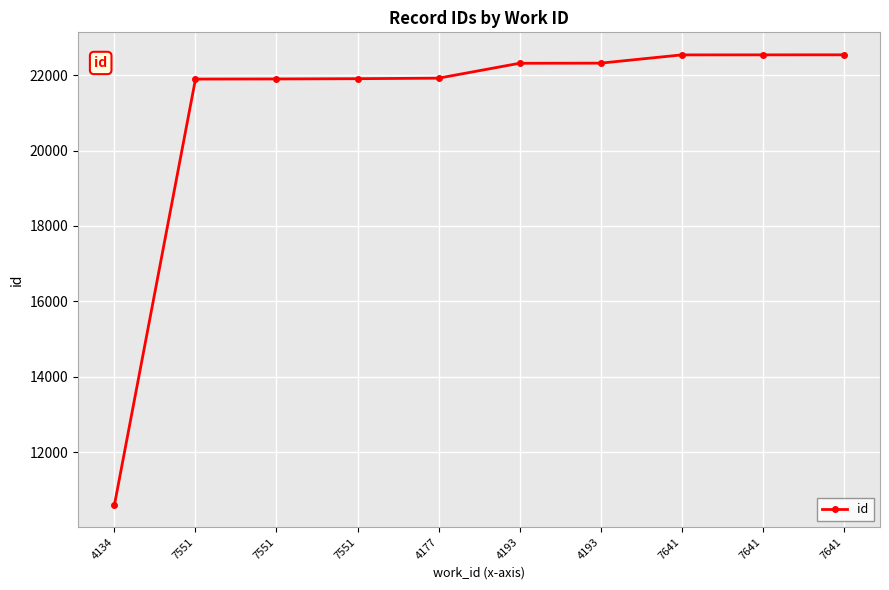

What is the difference between the values at 7641 and 4134?

11925